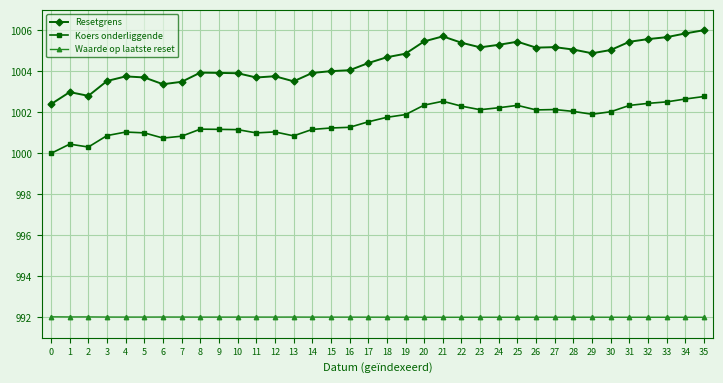

The value of Waarde op laatste reset at 0 is 1523.9. True or false?

False